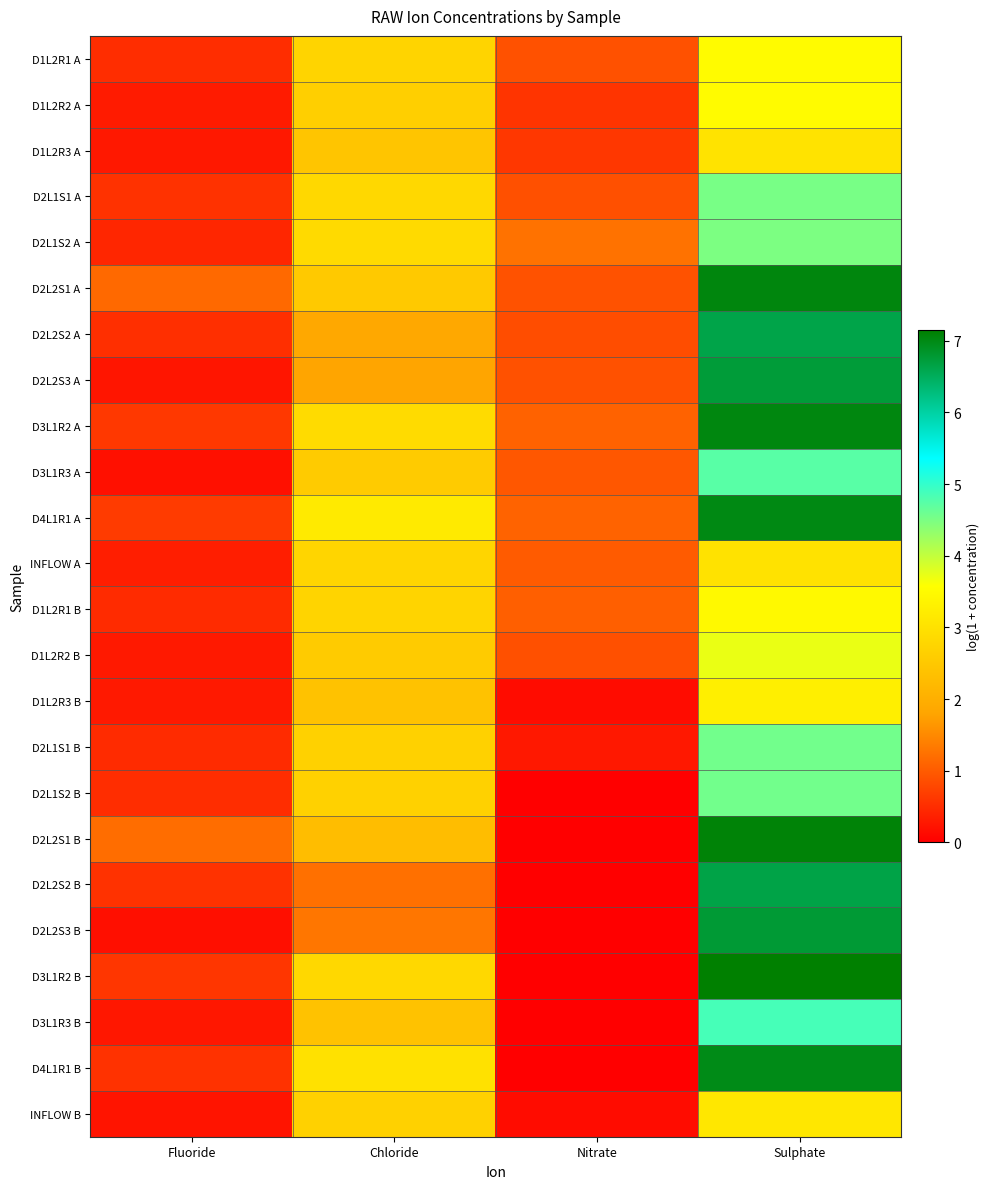

Between Nitrate and Chloride, which is larger?

Chloride